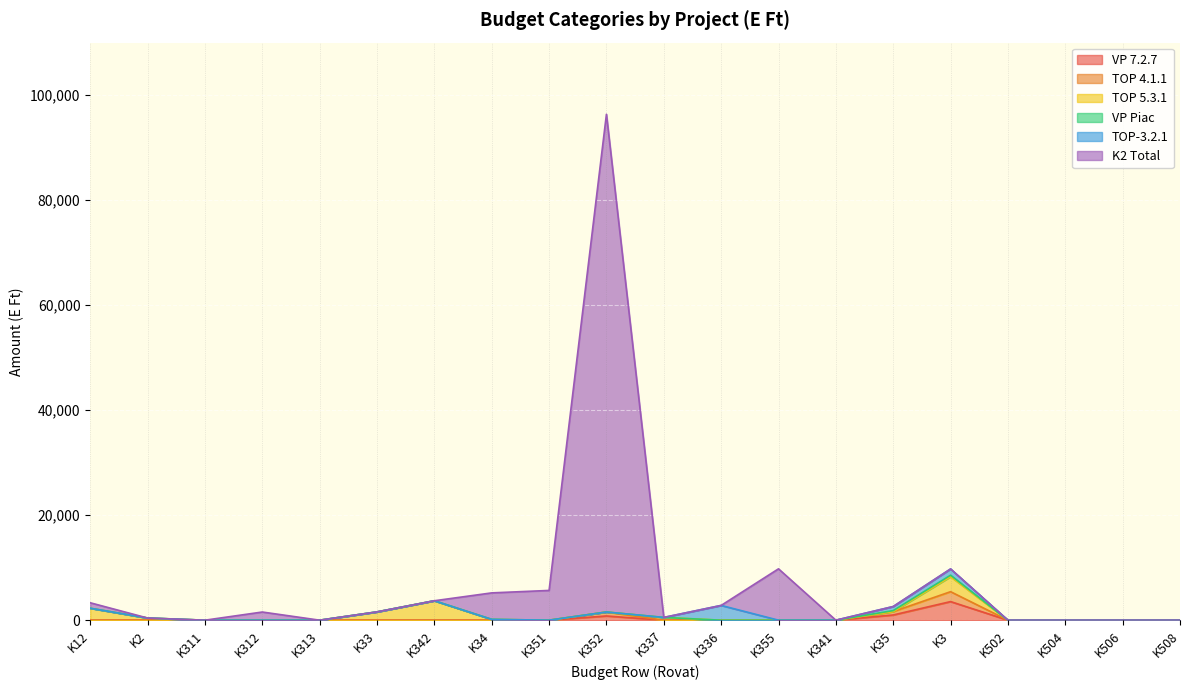

Which series has the largest total across all categories?

K2 Total